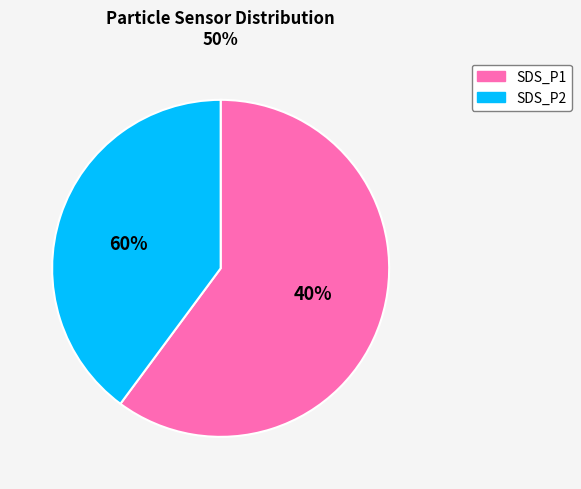

Is SDS_P1 the majority of the pie?

Yes